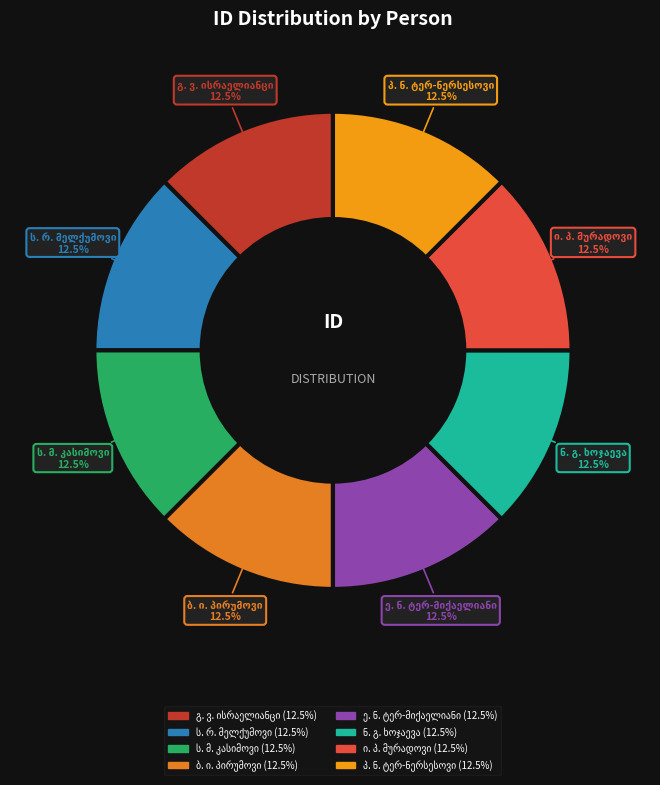

Is there a majority slice in this chart?

No